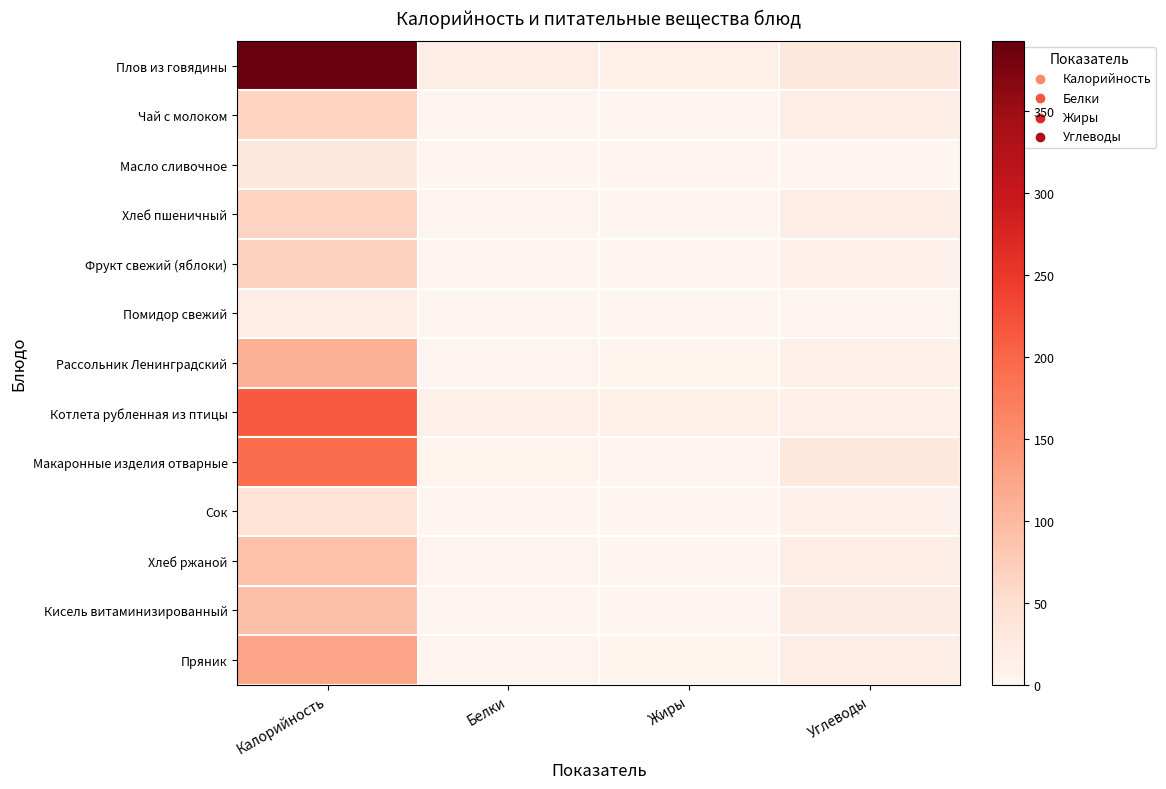

Rank the series by their maximum value, from lowest to highest.

Помидор свежий, Масло сливочное, Сок, Чай с молоком, Хлеб пшеничный, Фрукт свежий (яблоки), Хлеб ржаной, Кисель витаминизированный, Рассольник Ленинградский, Пряник, Макаронные изделия отварные, Котлета рубленная из птицы, Плов из говядины